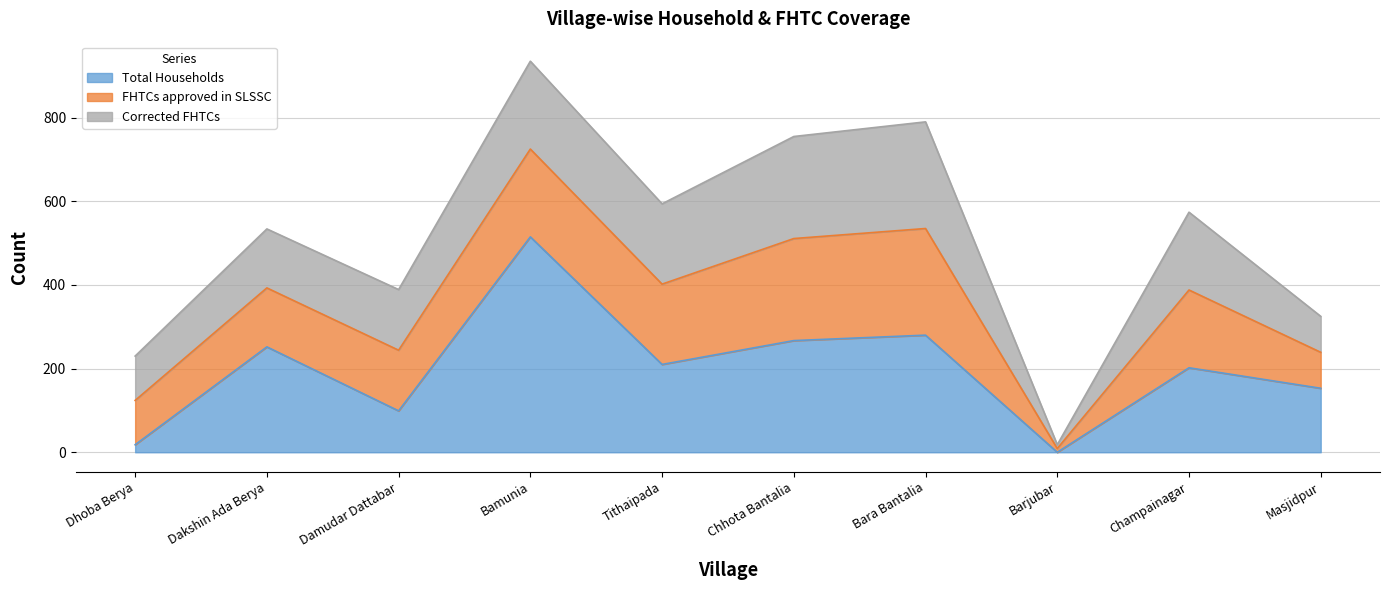

What are all the series names shown in the legend?

Total Households, FHTCs approved in SLSSC, Corrected FHTCs